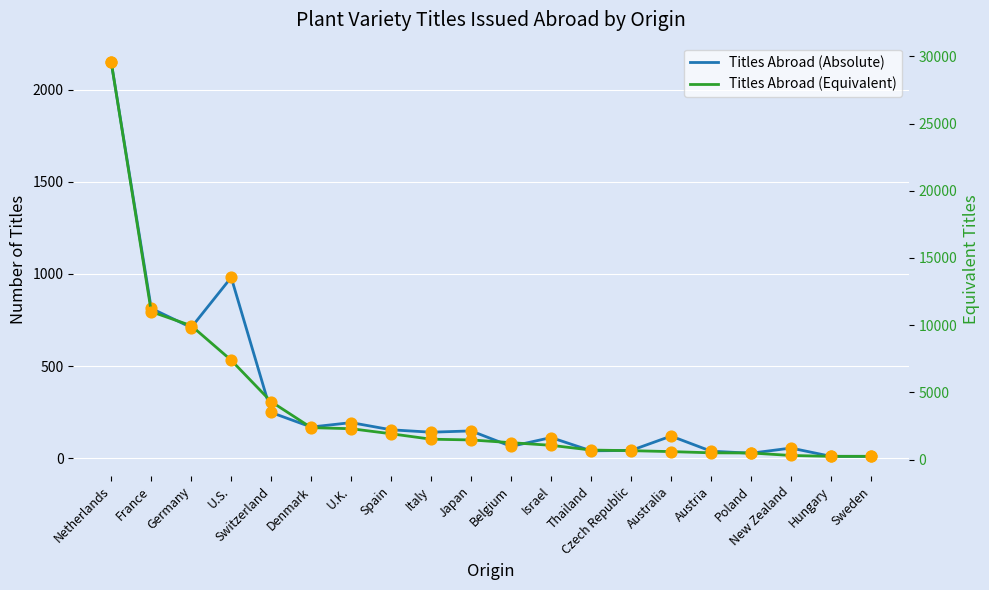

Is the value of Titles Abroad (Absolute) at Italy greater than the value of Titles Abroad (Equivalent) at Netherlands?

No